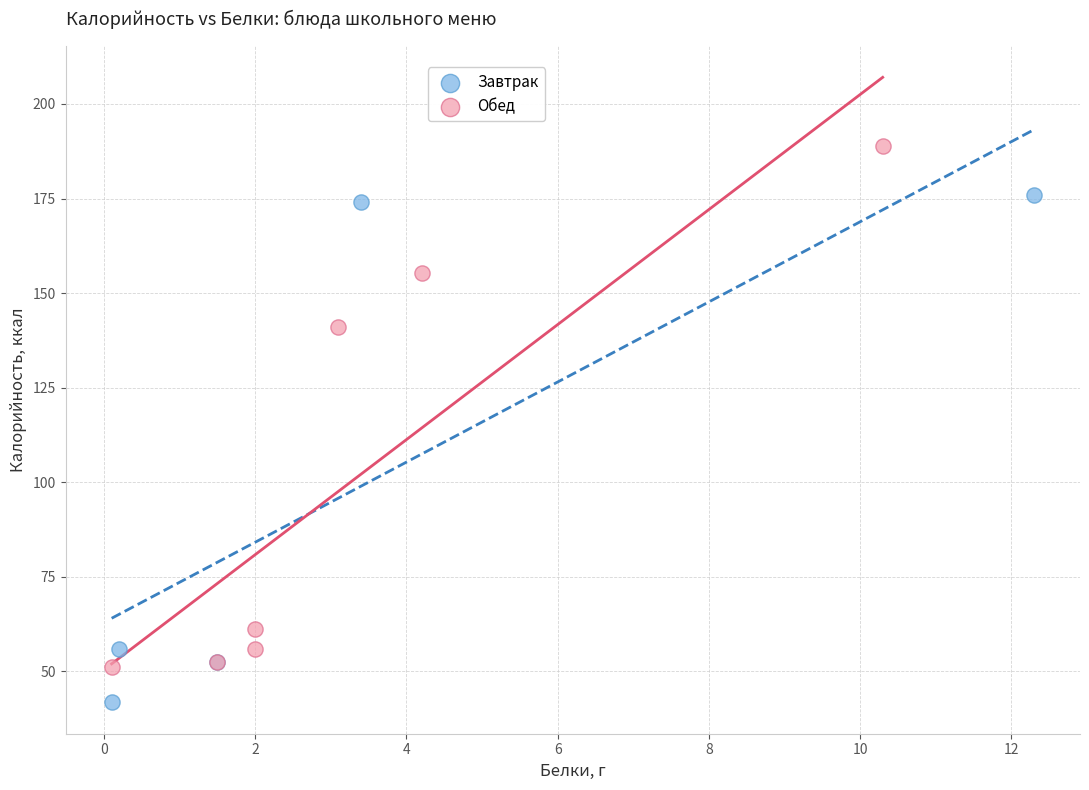

Which series contains the lowest Y value?

Завтрак